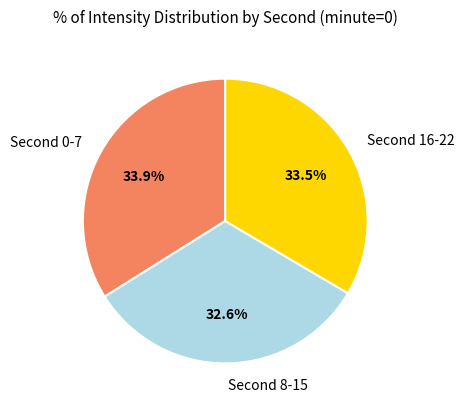

Is there a majority slice in this chart?

No